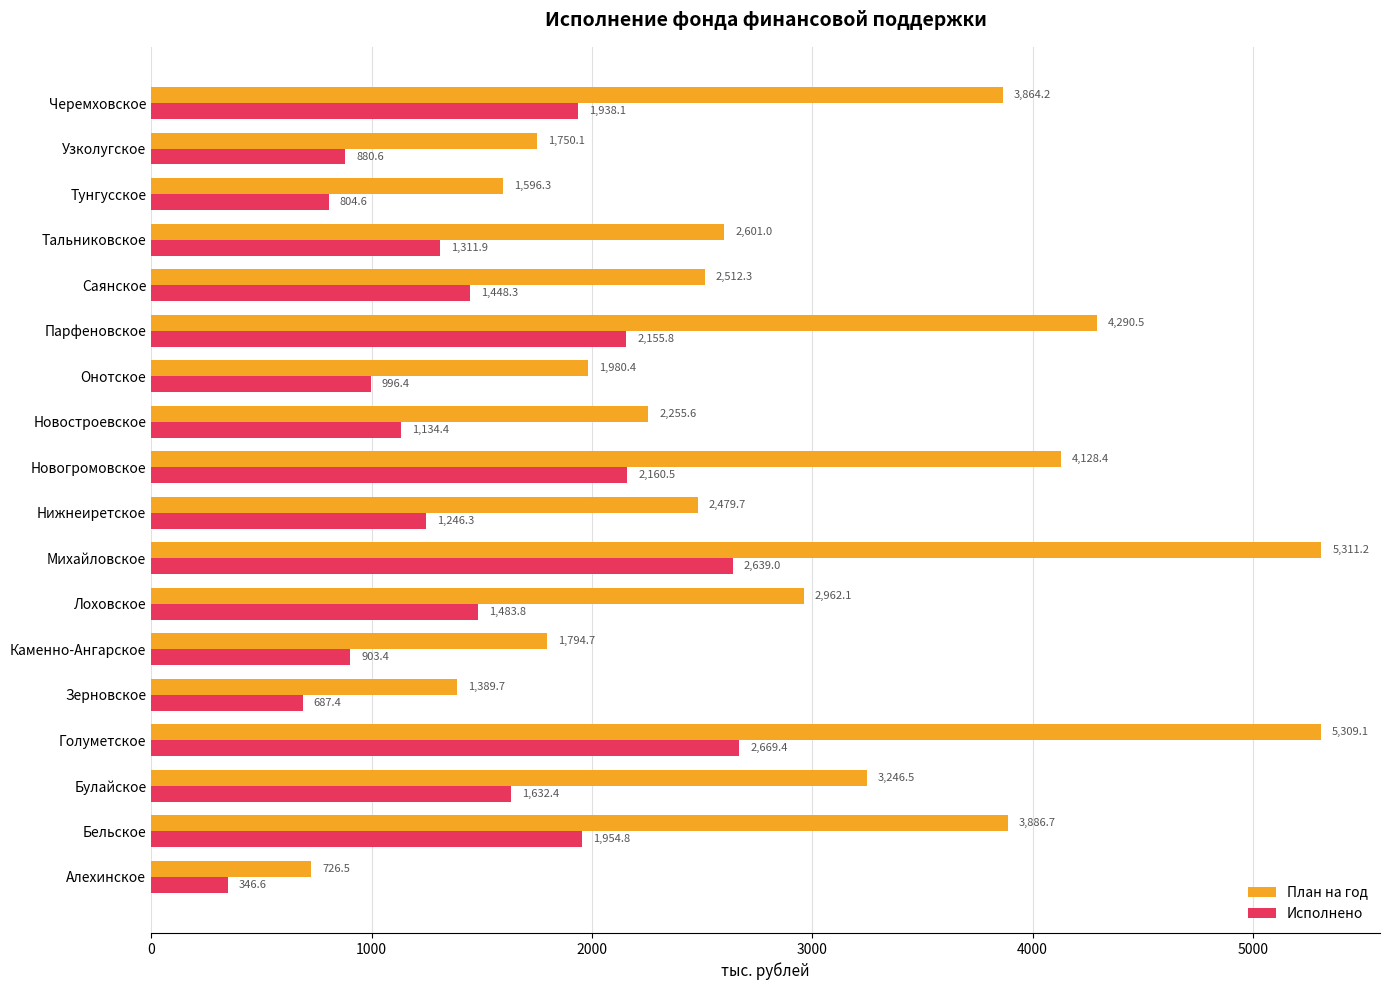

The Исполнено series shows 1483.8 at Лоховское. True or false?

True